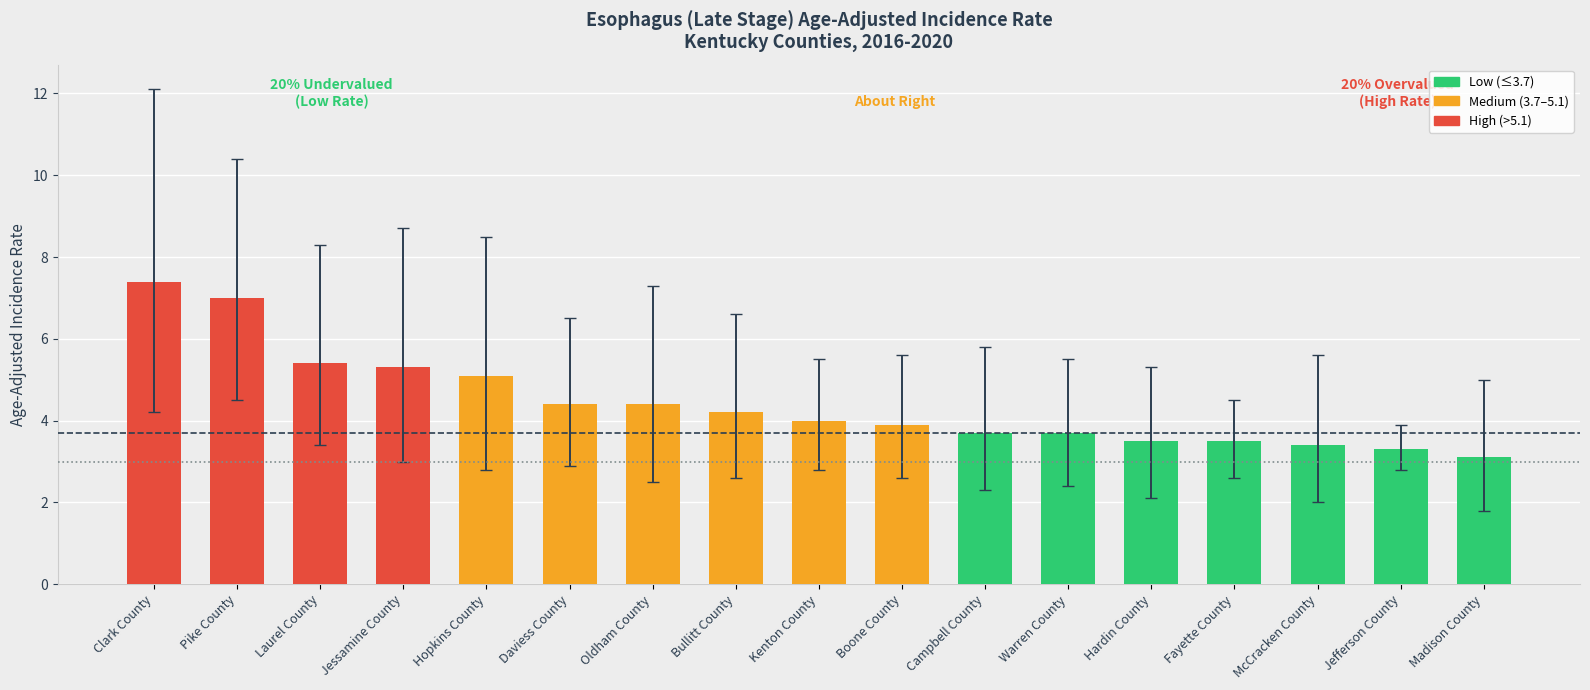

What is the sum of all values?

75.3